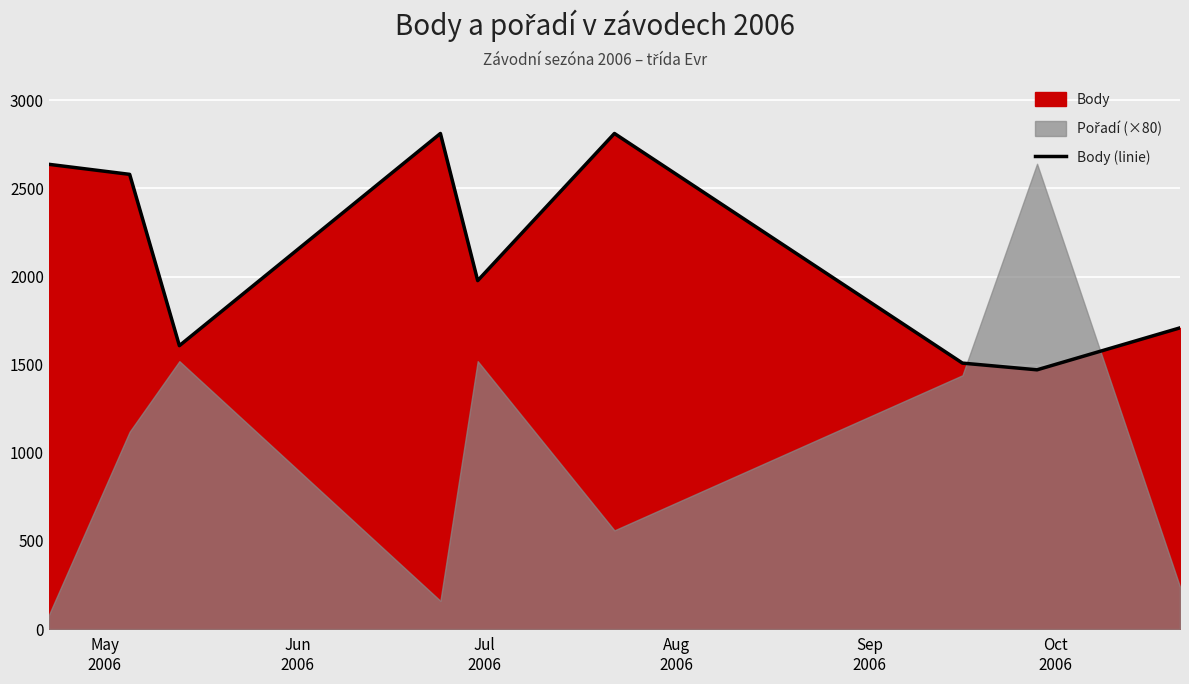

What is the lowest value of the Body (linie) series?

1471